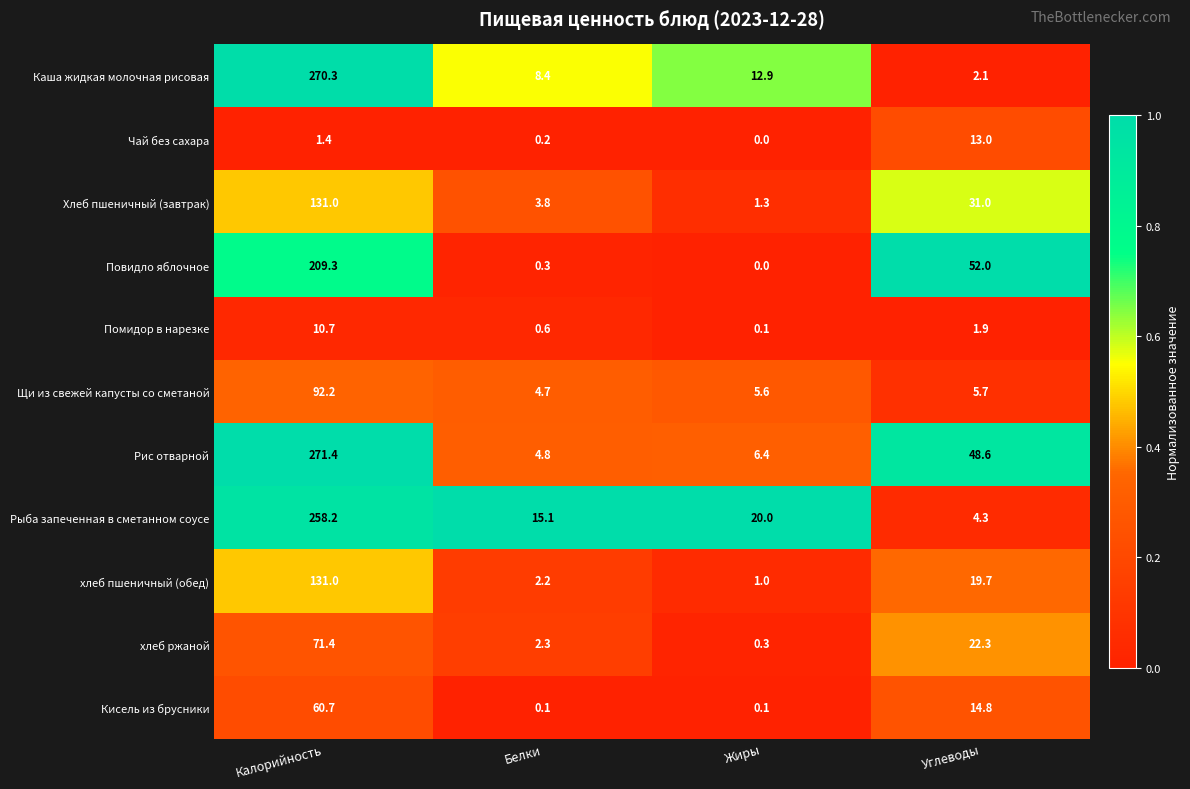

What is the approximate value of Помидор в нарезке at Калорийность?

10.7